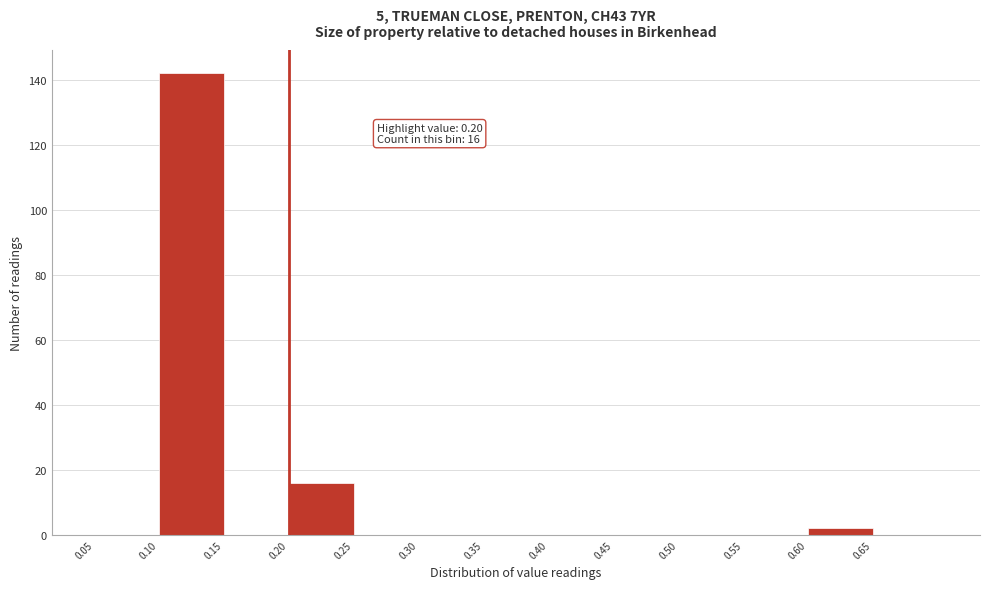

Which range on the x-axis has the tallest bar?

0.10 to 0.15